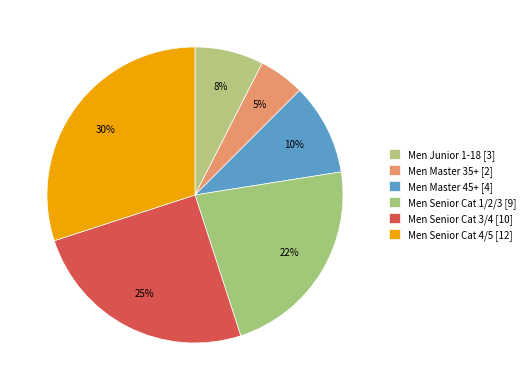

Count the number of slices in the pie.

6